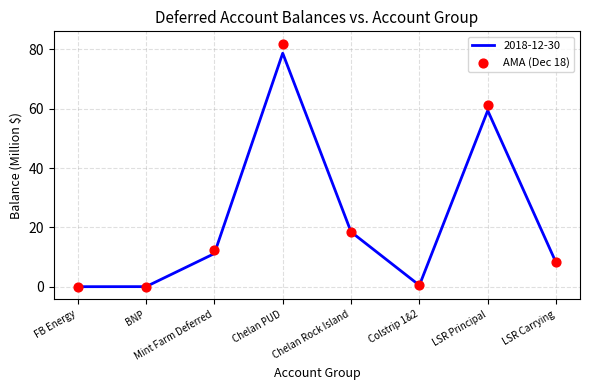

What is the ratio of the value at Mint Farm Deferred to the value at Chelan PUD?

0.2